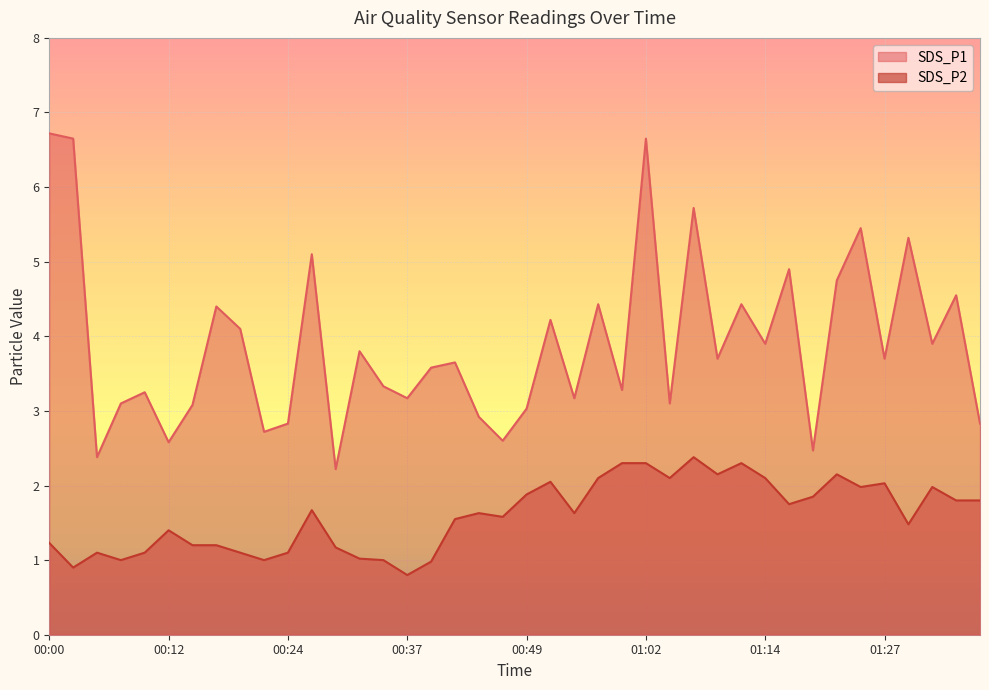

How many data points in SDS_P2 are above 1?

34